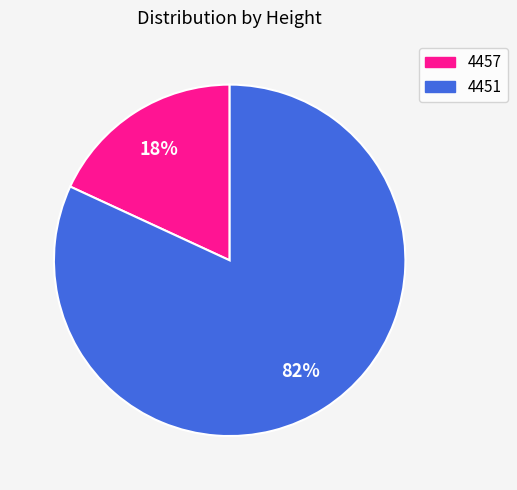

Is it true that 4457 is 18% of the pie?

True